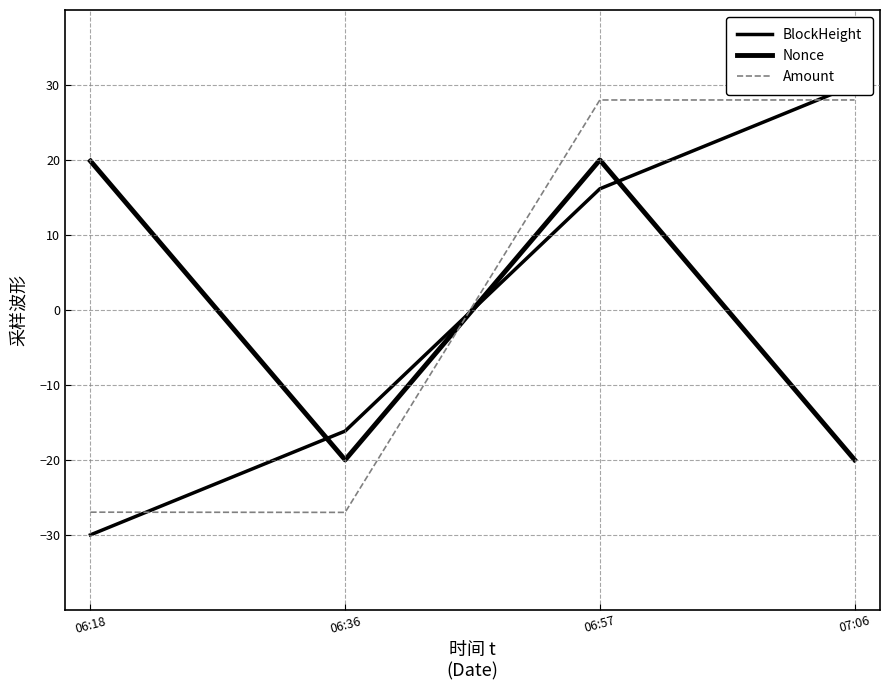

What is the sum of the Amount values at 06:18 and 06:57?

1.0